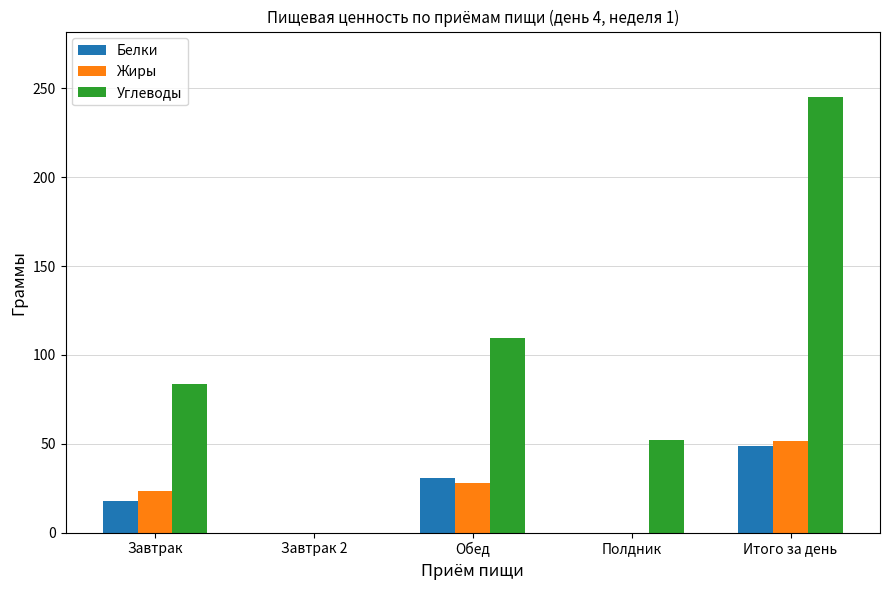

The Углеводы series shows 85.0 at Полдник. True or false?

False